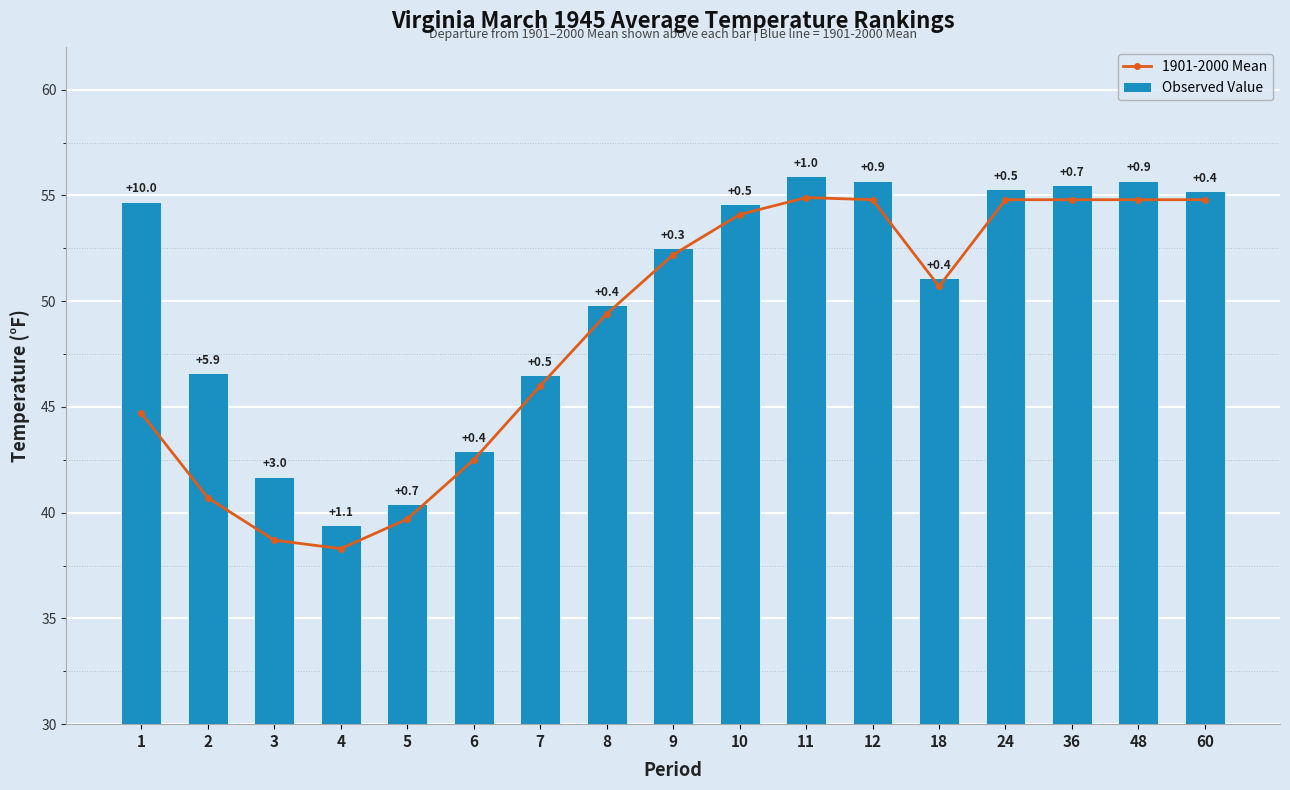

How many values in the 1901-2000 Mean series are below 50?

8